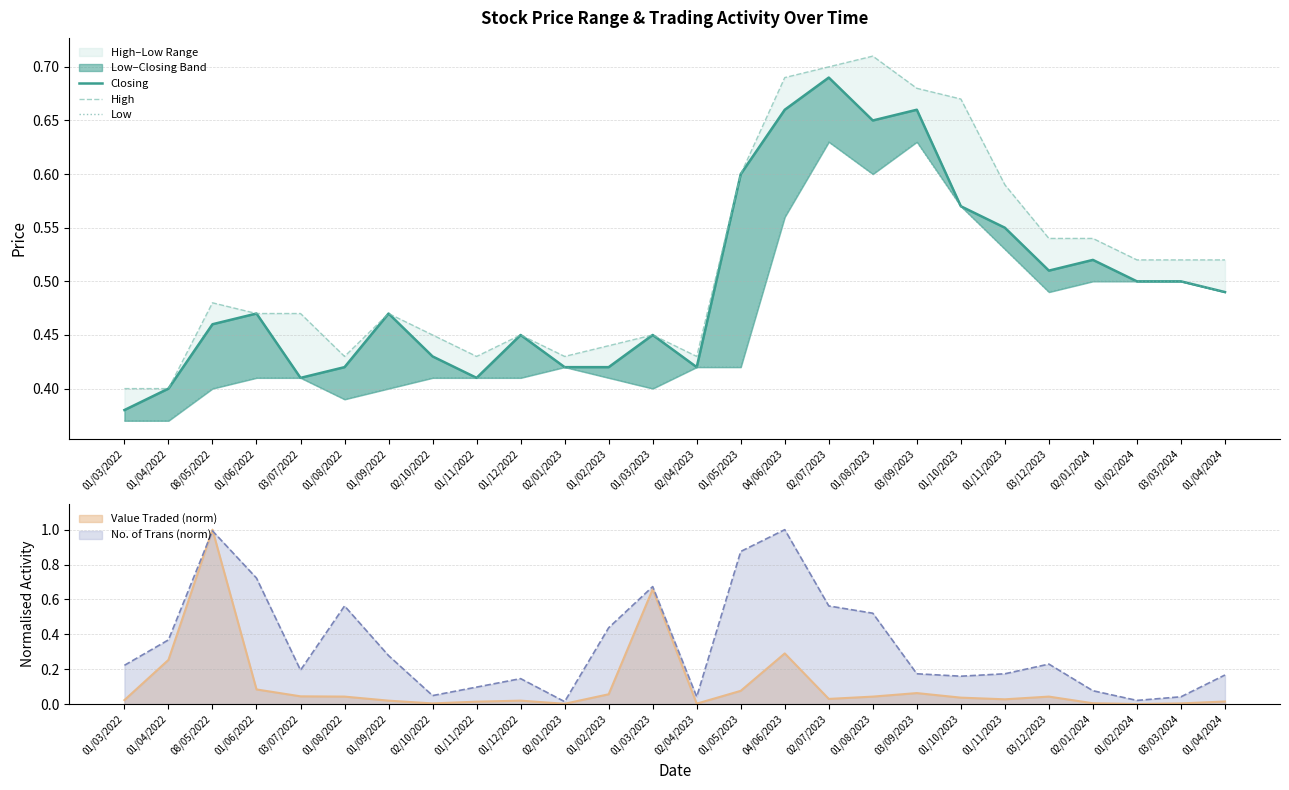

What is the maximum value for Closing?

0.7